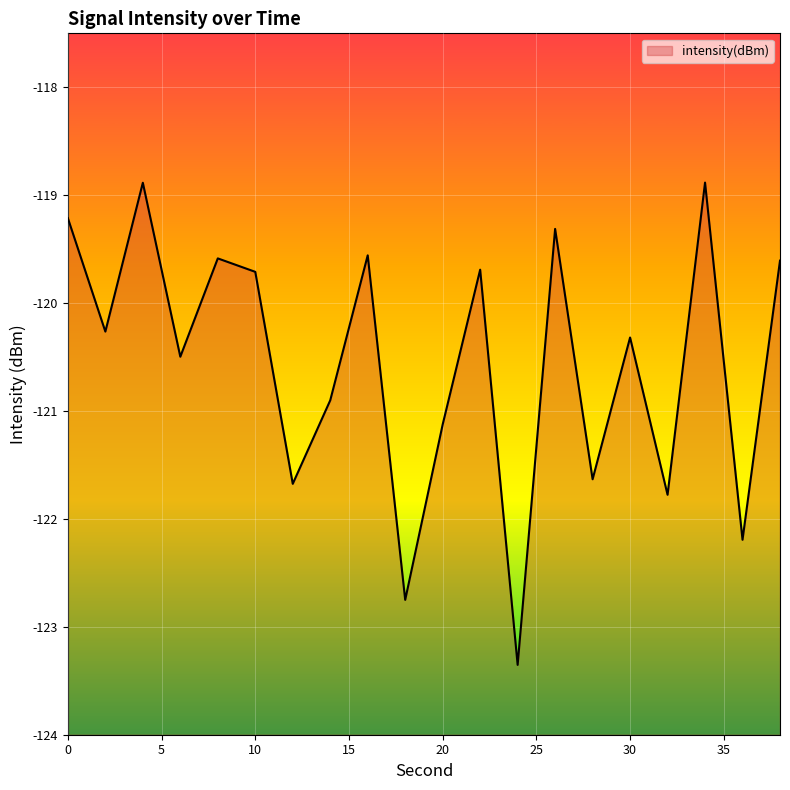

Does the chart display data point markers on the line(s)?

No